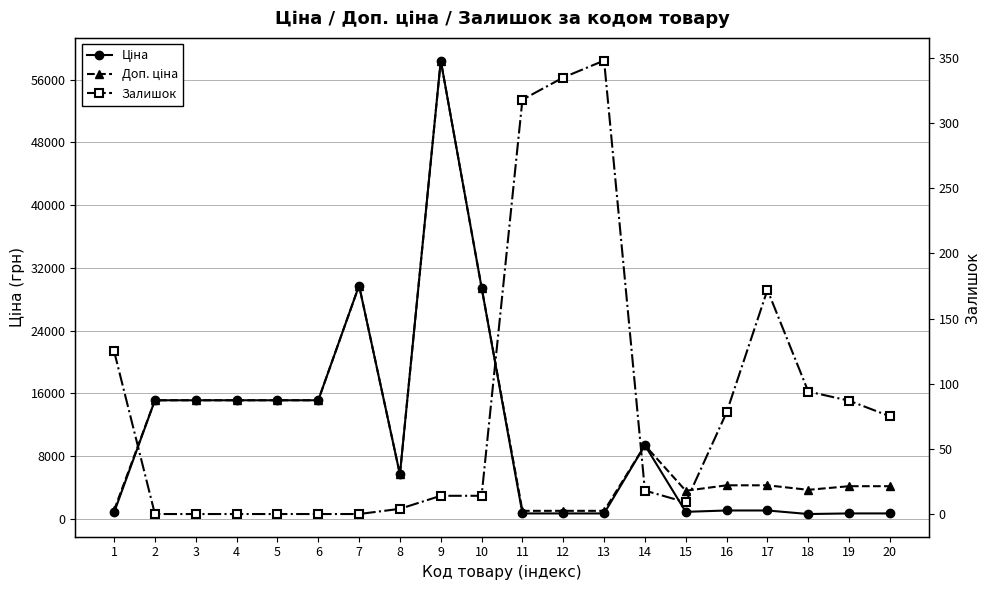

What is the value of the Ціна point at the 18th from the left?

617.0